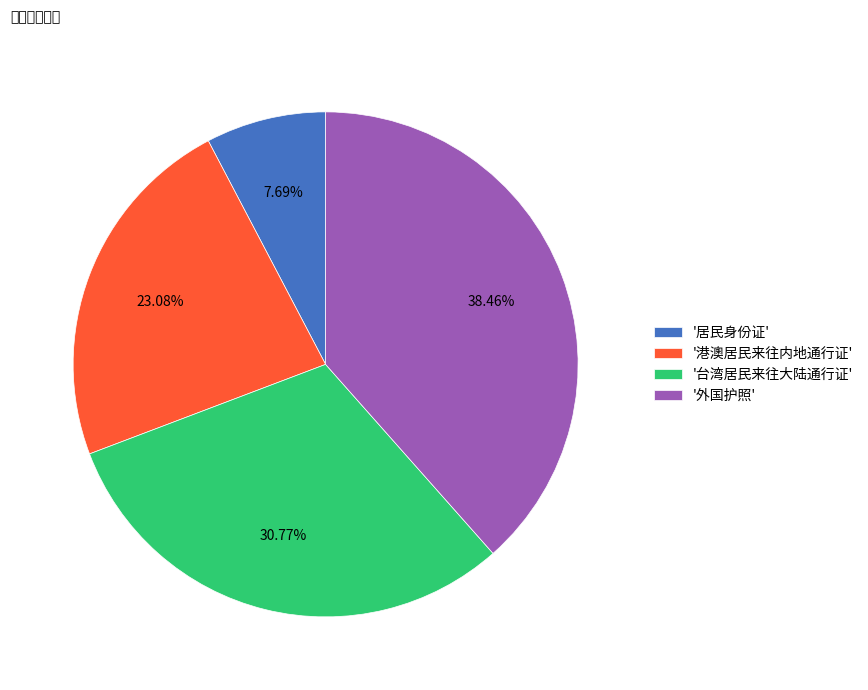

Between '港澳居民来往内地通行证' and '外国护照', which is larger?

'外国护照'